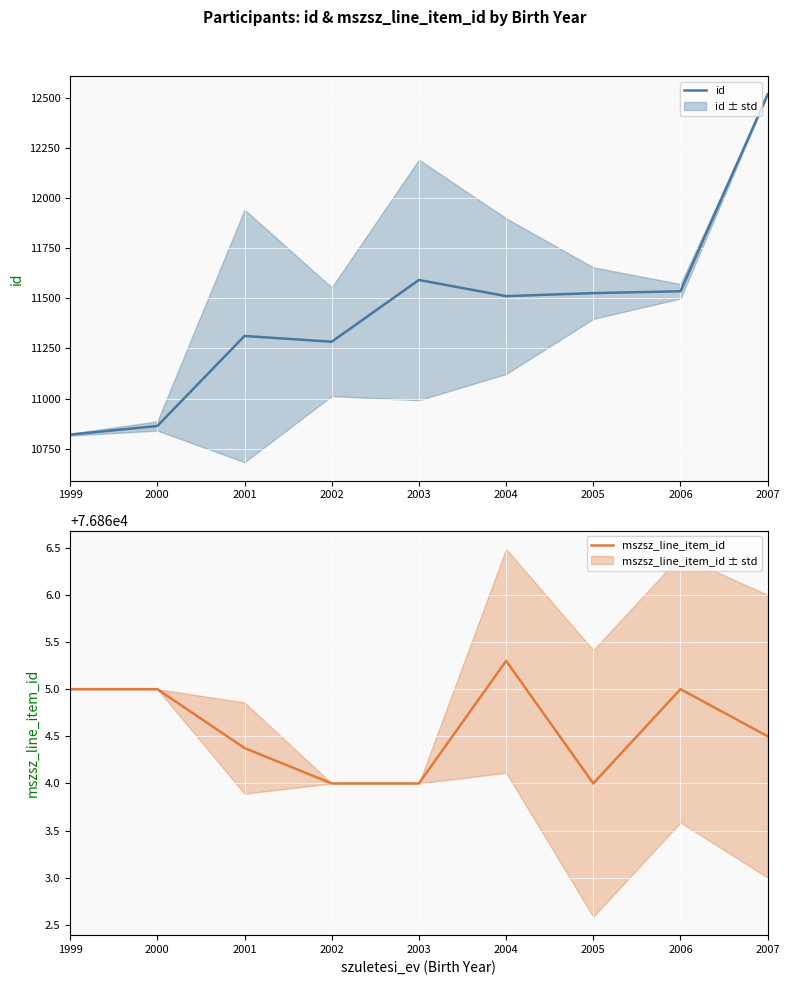

How many interior local valleys does the id series have?

2